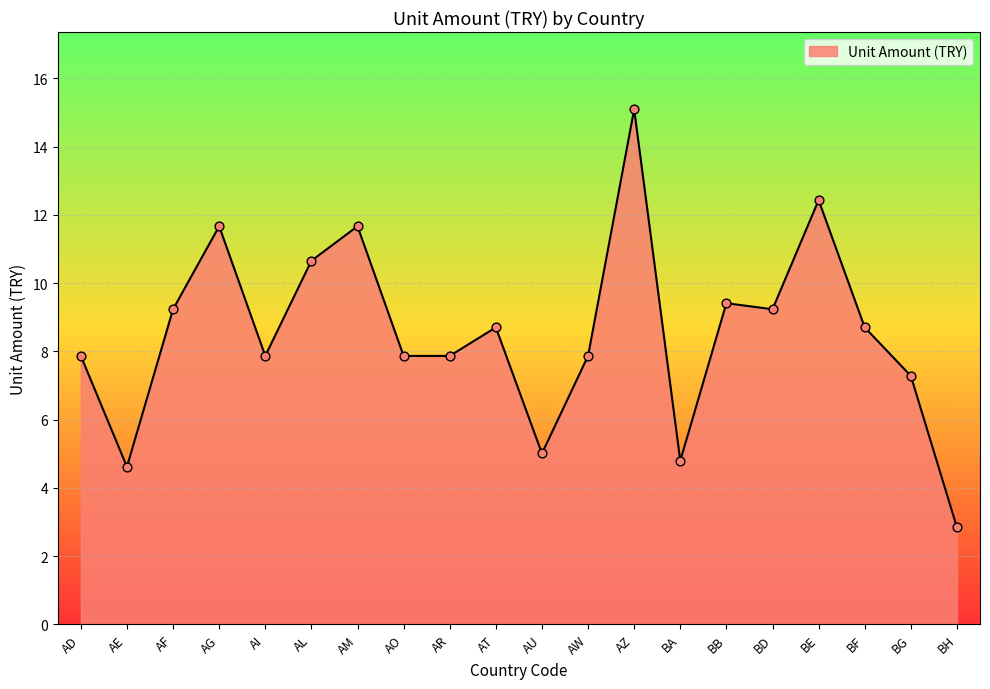

What is the ratio of the value at BG to the value at AR?

0.9